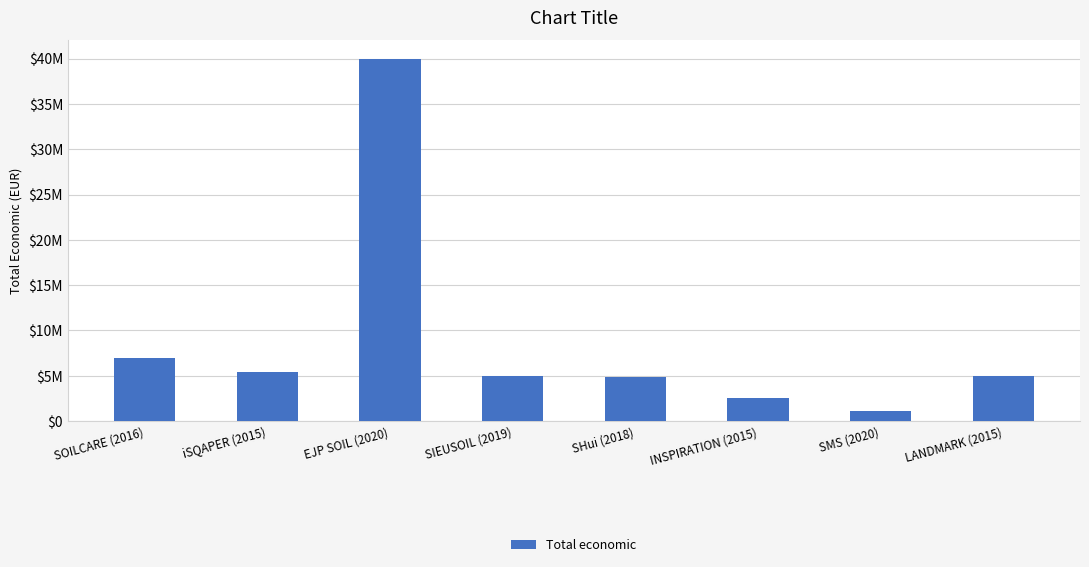

Does the chart contain any negative values?

No